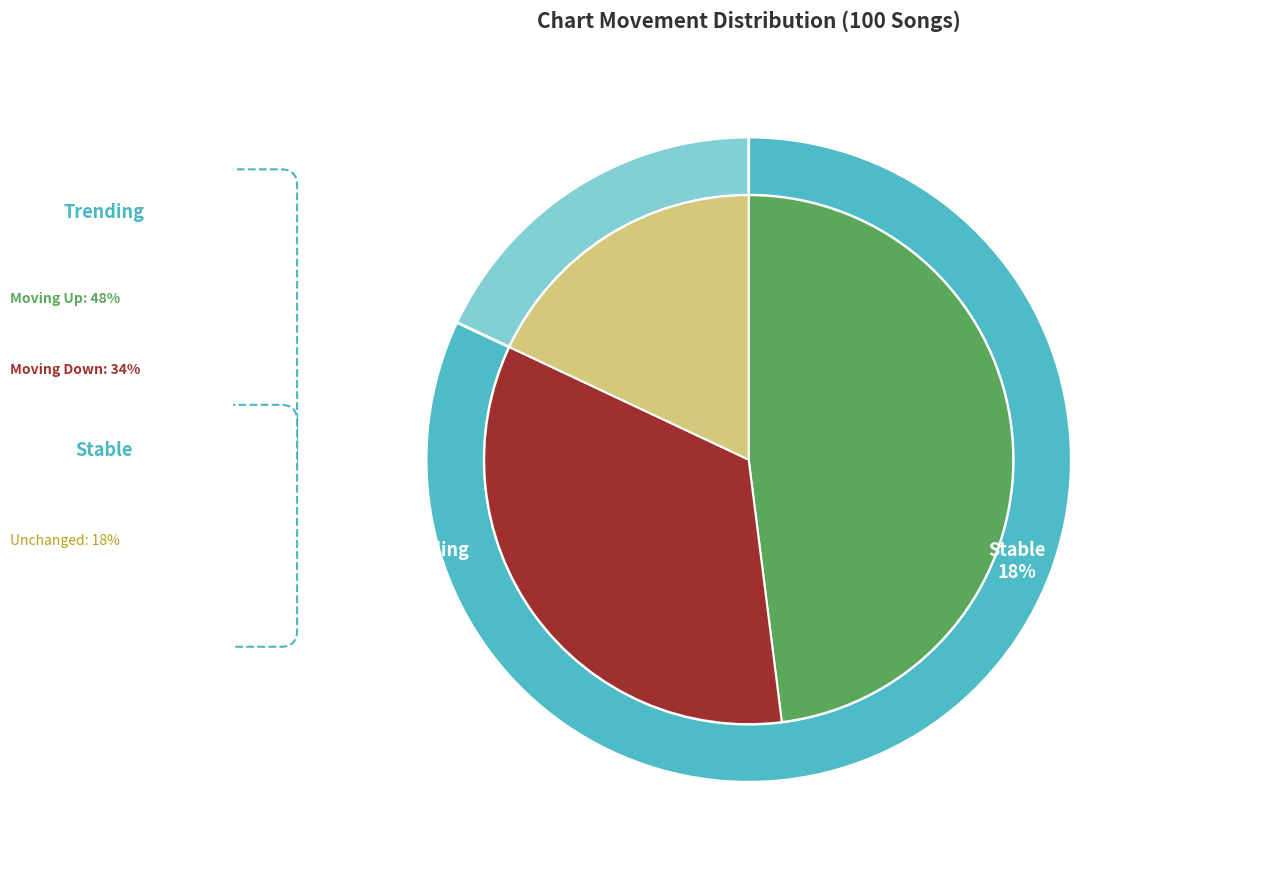

How many slices are in this pie chart?

3